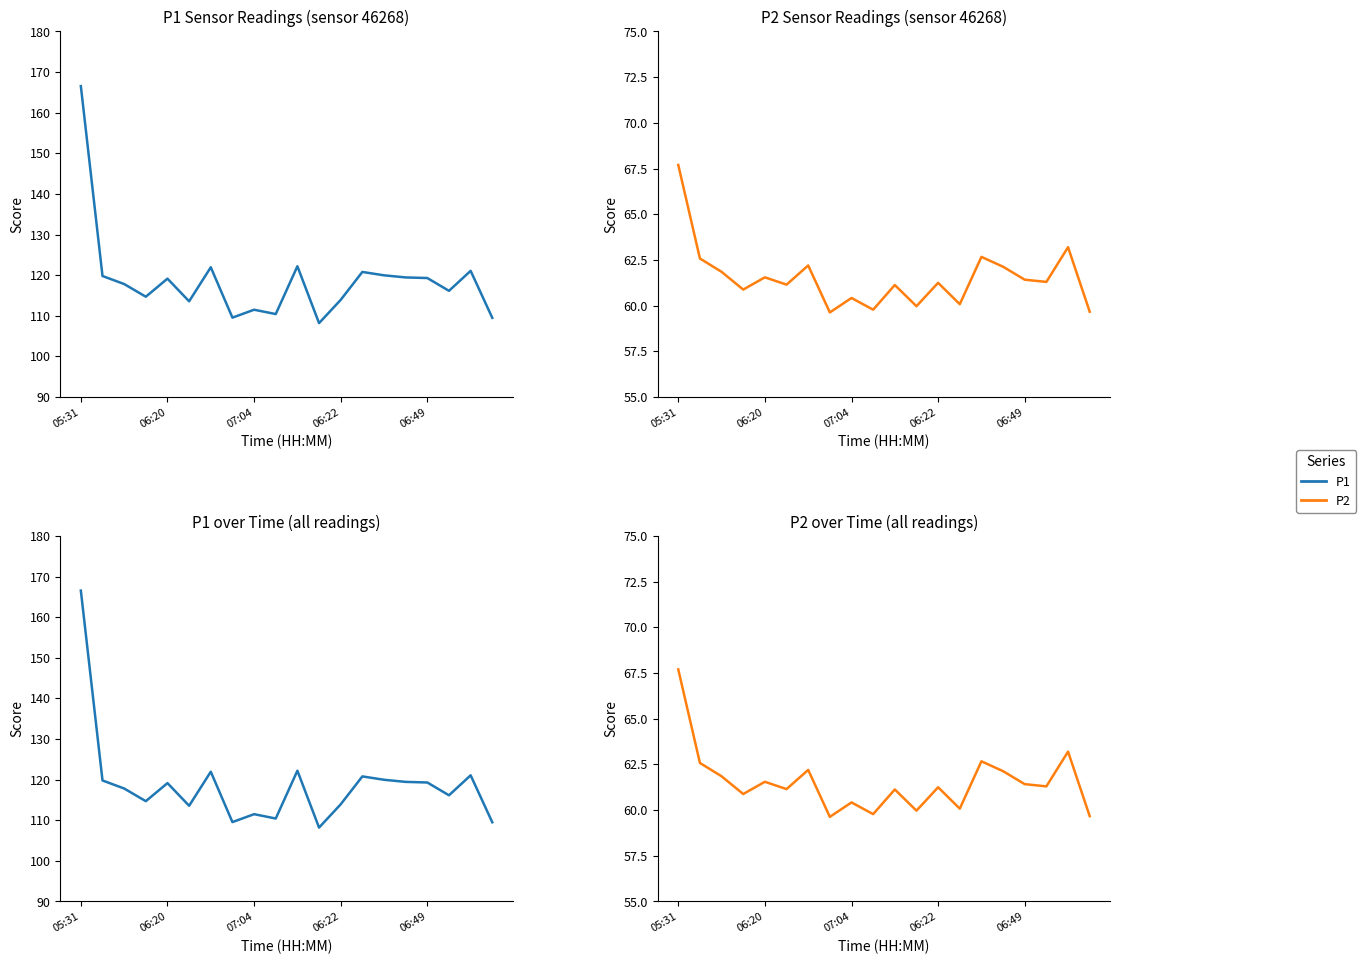

What is the maximum value shown in the chart?

166.6